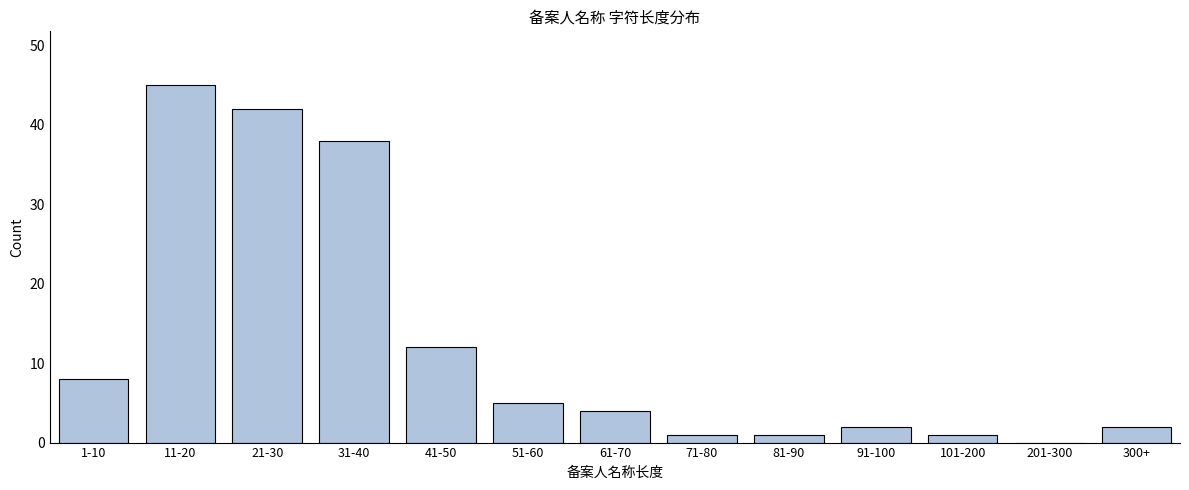

Reading left to right, transcribe all the data shown in this chart.

1-10=8	11-20=45	21-30=42	31-40=38	41-50=12	51-60=5	61-70=4	71-80=1	81-90=1	91-100=2	101-200=1	201-300=0	300+=2